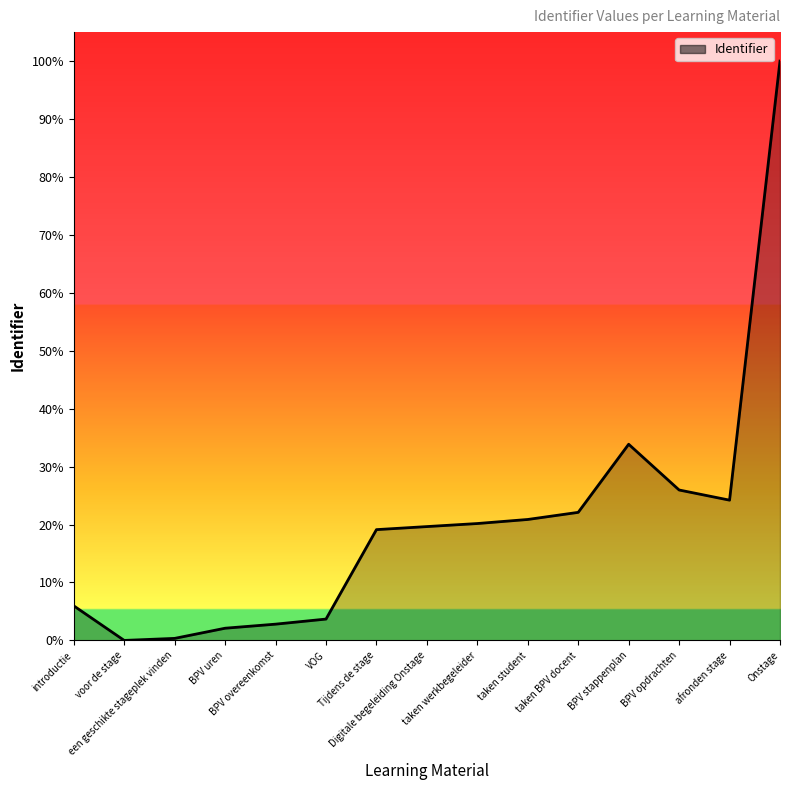

What is the label of the 14th point from the left?

afronden stage